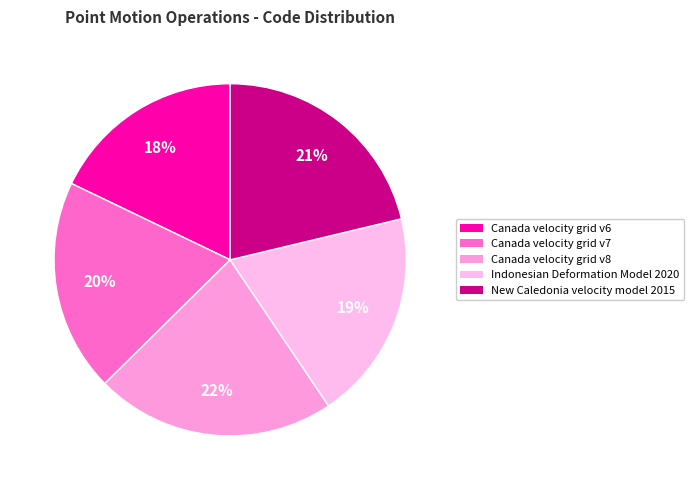

True or false: New Caledonia velocity model 2015 accounts for 15% of the total.

False